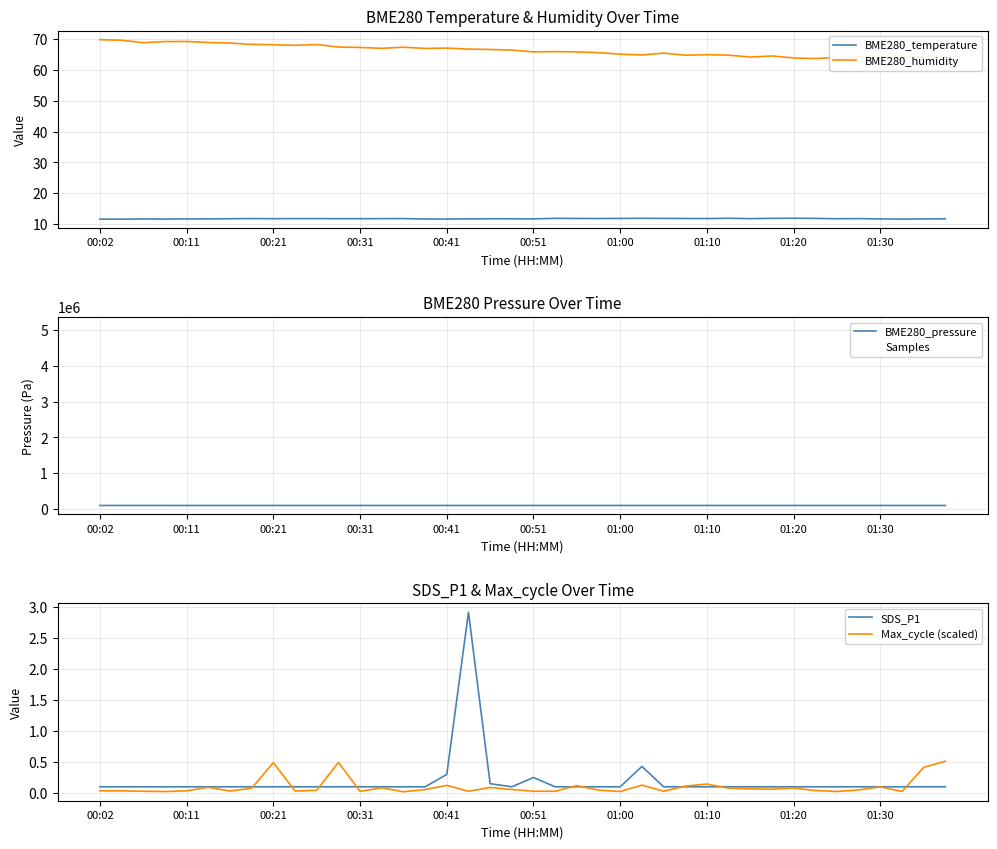

At which category does the chart reach its minimum across all series?

14